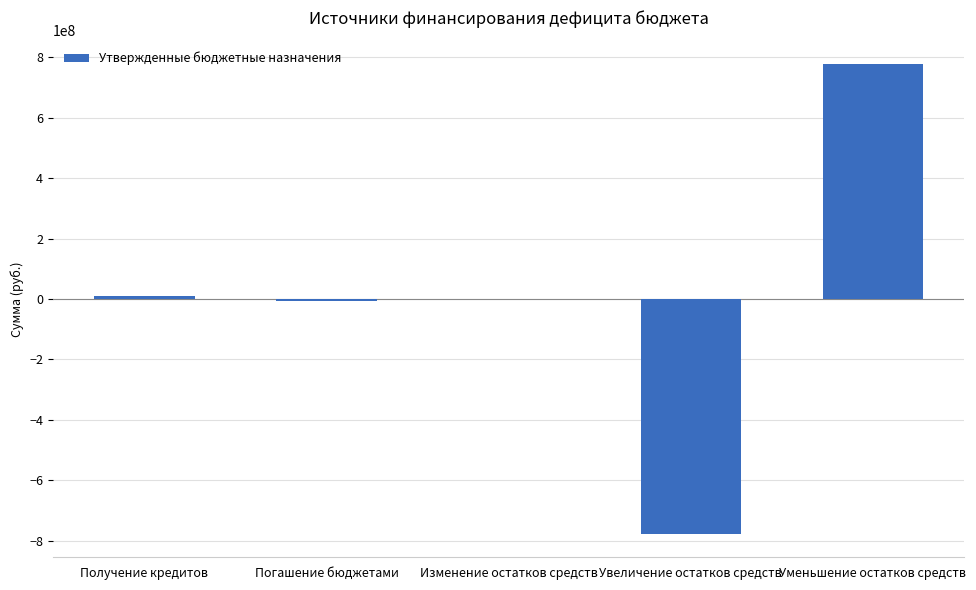

Reading left to right, what are all the values shown in this chart?

Получение кредитов=10000000.0	Погашение бюджетами=-6791732.1	Изменение остатков средств=815333.1	Увеличение остатков средств=-777110495.8	Уменьшение остатков средств=777925828.9